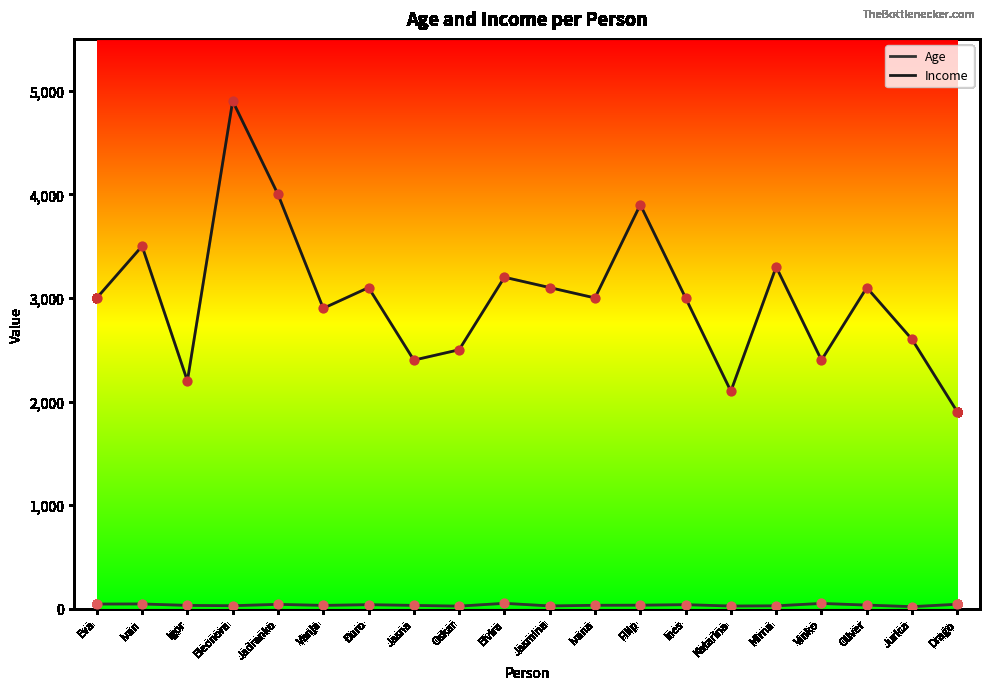

Which series has the largest total across all categories?

Income